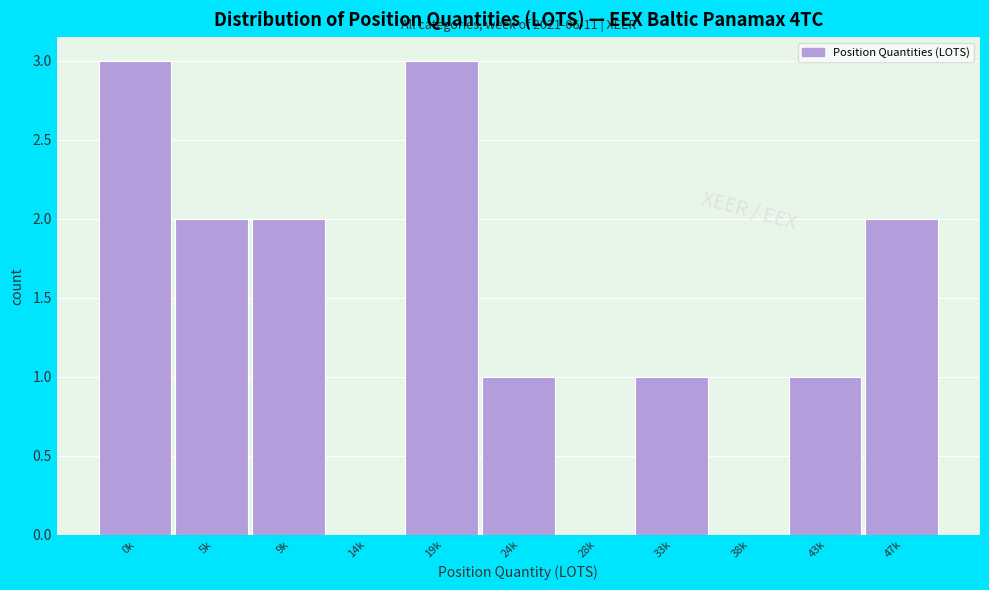

Reading right to left, extract all data points from this chart.

47k=2	43k=1	38k=0	33k=1	28k=0	24k=1	19k=3	14k=0	9k=2	5k=2	0k=3